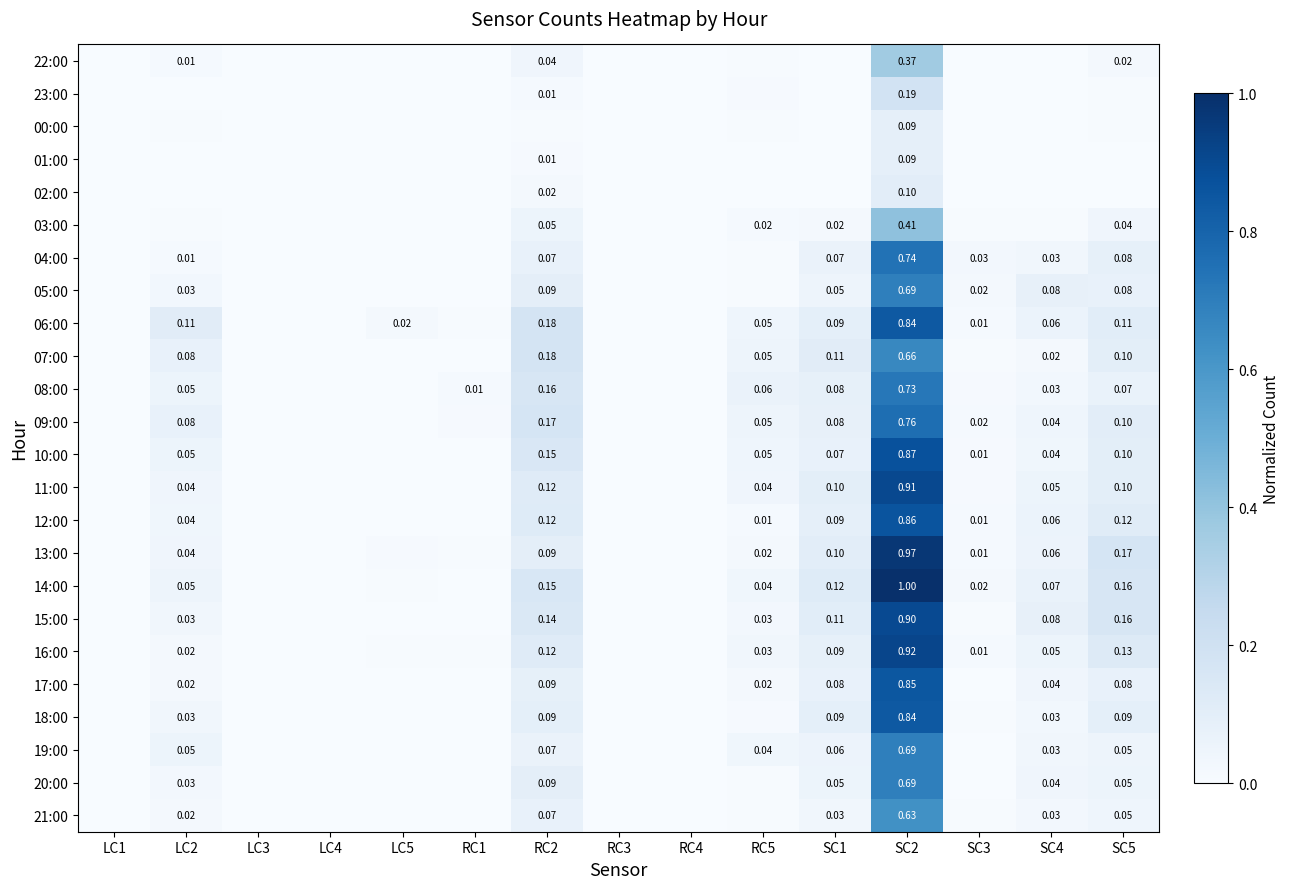

At which category is the sum across all series the highest?

SC2